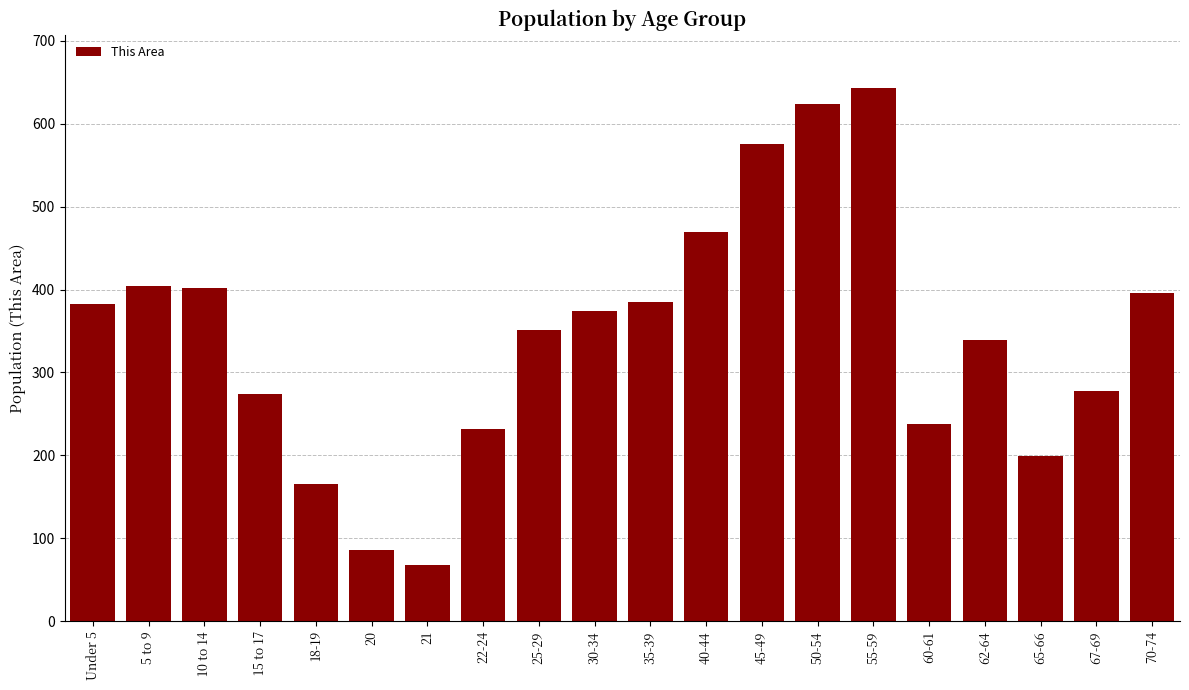

What is the label of the 8th bar from the right?

45-49